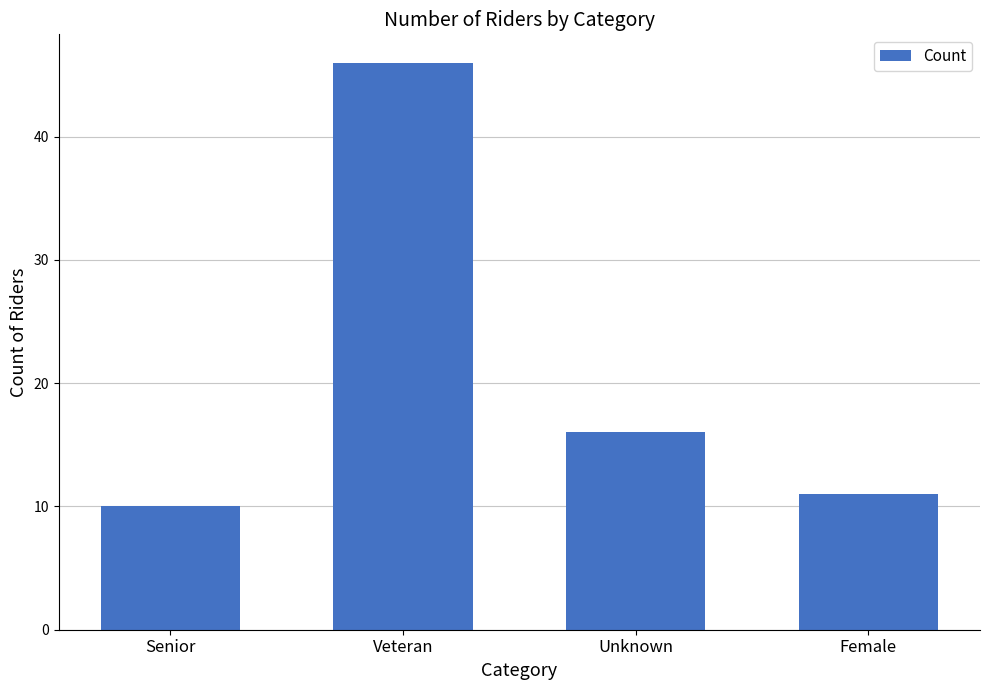

What is the ratio of the value at Veteran to the value at Senior?

4.6